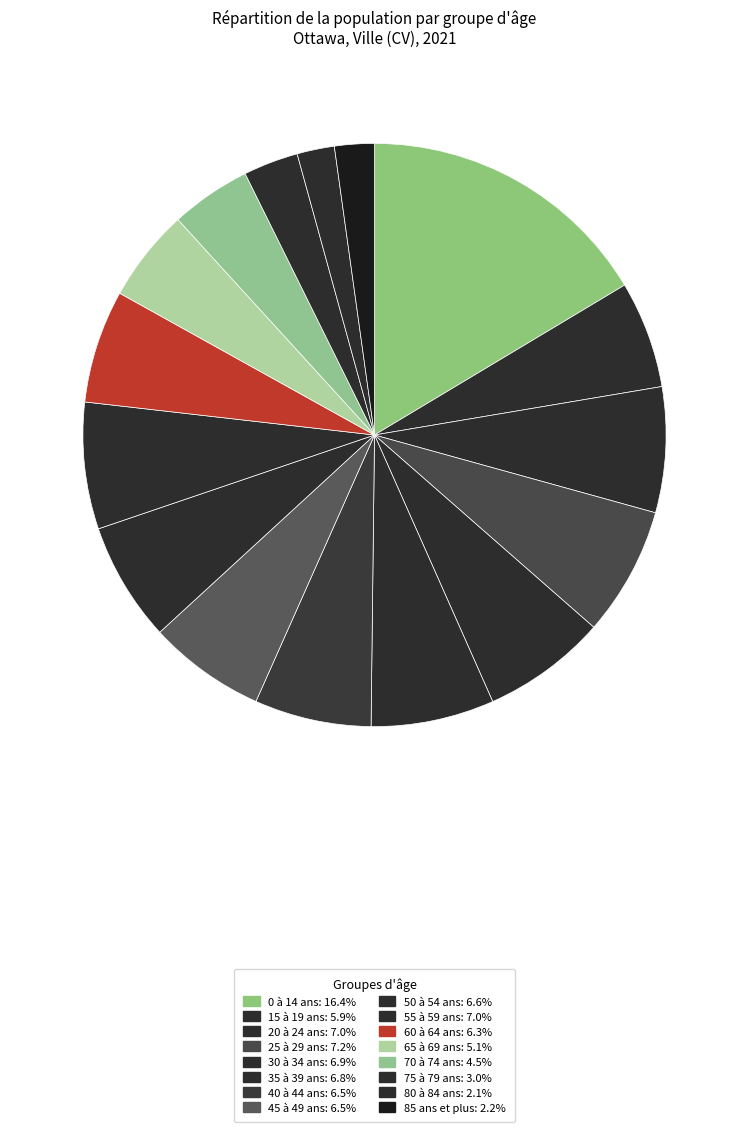

Rank the categories by value from highest to lowest.

0 à 14 ans, 25 à 29 ans, 55 à 59 ans, 20 à 24 ans, 30 à 34 ans, 35 à 39 ans, 50 à 54 ans, 45 à 49 ans, 40 à 44 ans, 60 à 64 ans, 15 à 19 ans, 65 à 69 ans, 70 à 74 ans, 75 à 79 ans, 85 ans et plus, 80 à 84 ans